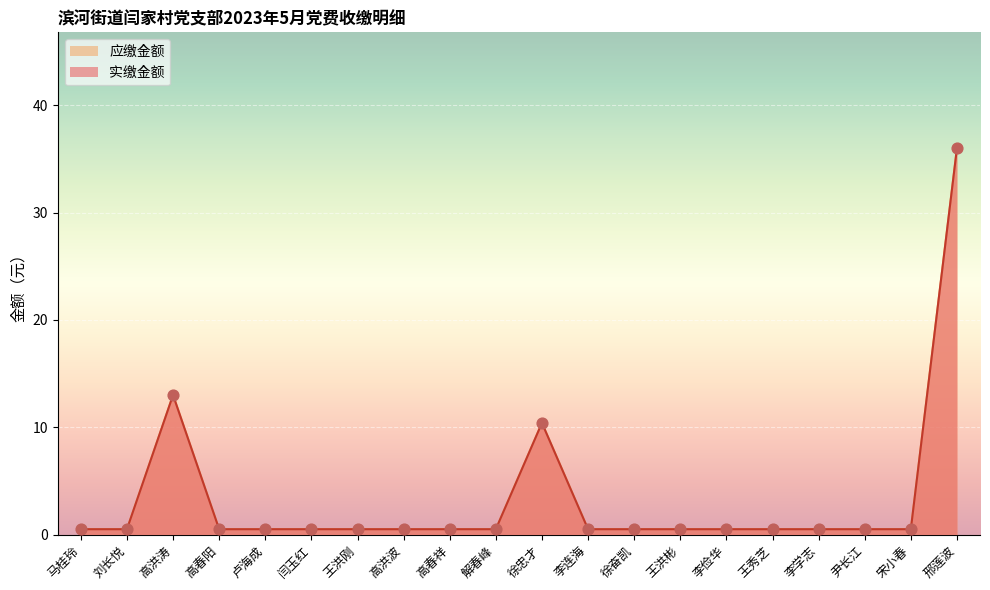

At which category is the sum across all series the highest?

邢莲波